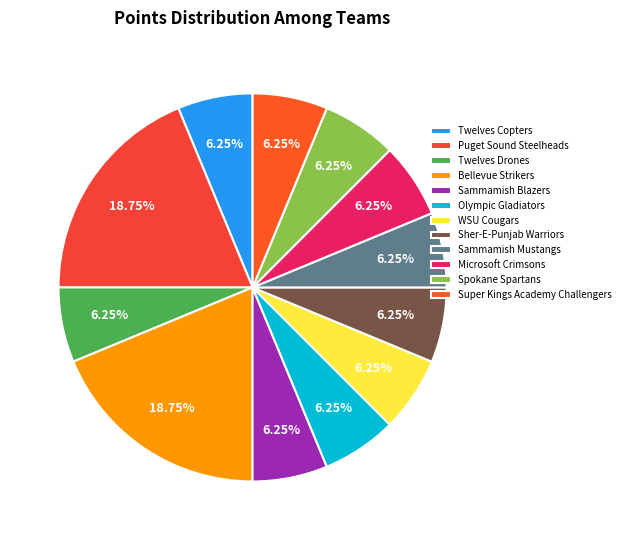

To the nearest percent, what portion does Super Kings Academy Challengers represent?

6%